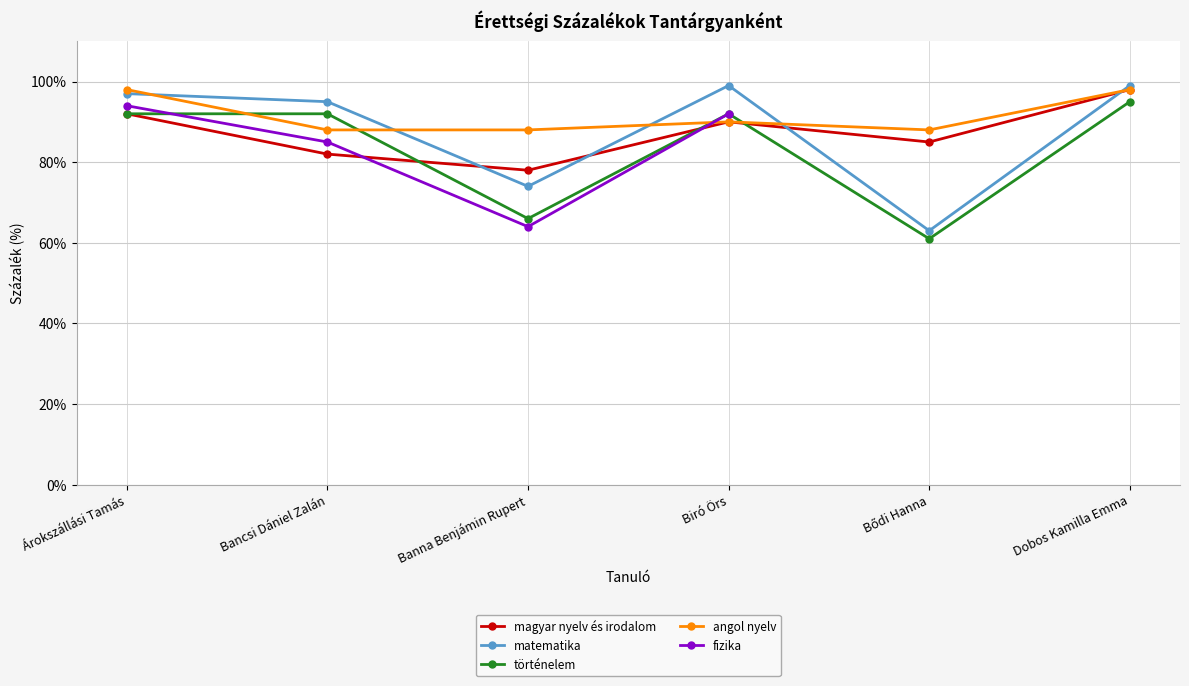

At which label does matematika reach its minimum?

Bődi Hanna